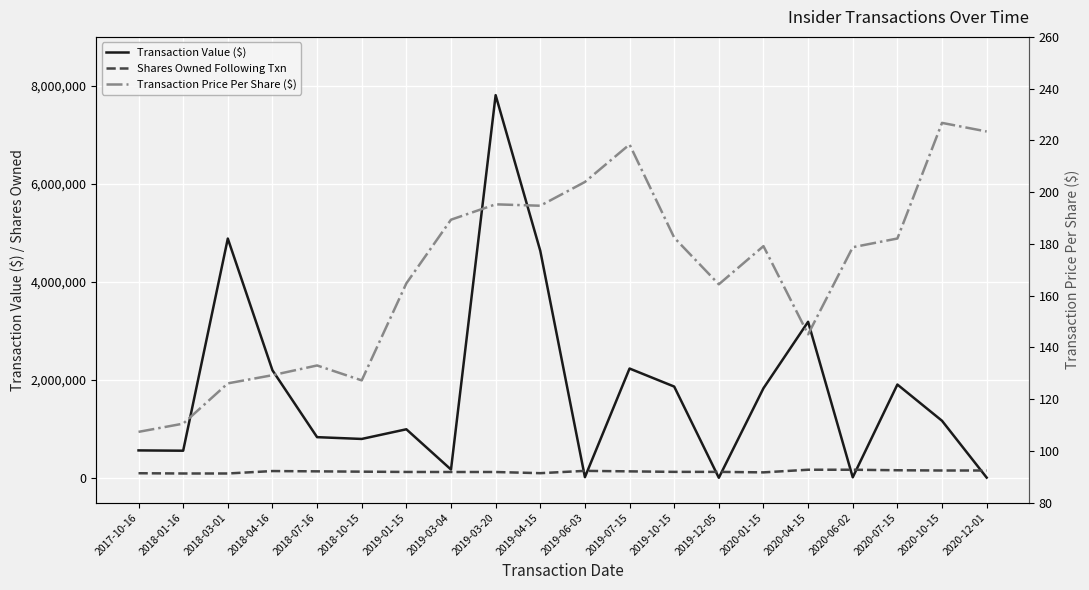

What is the lowest value of the Transaction Value ($) series?

7397.0